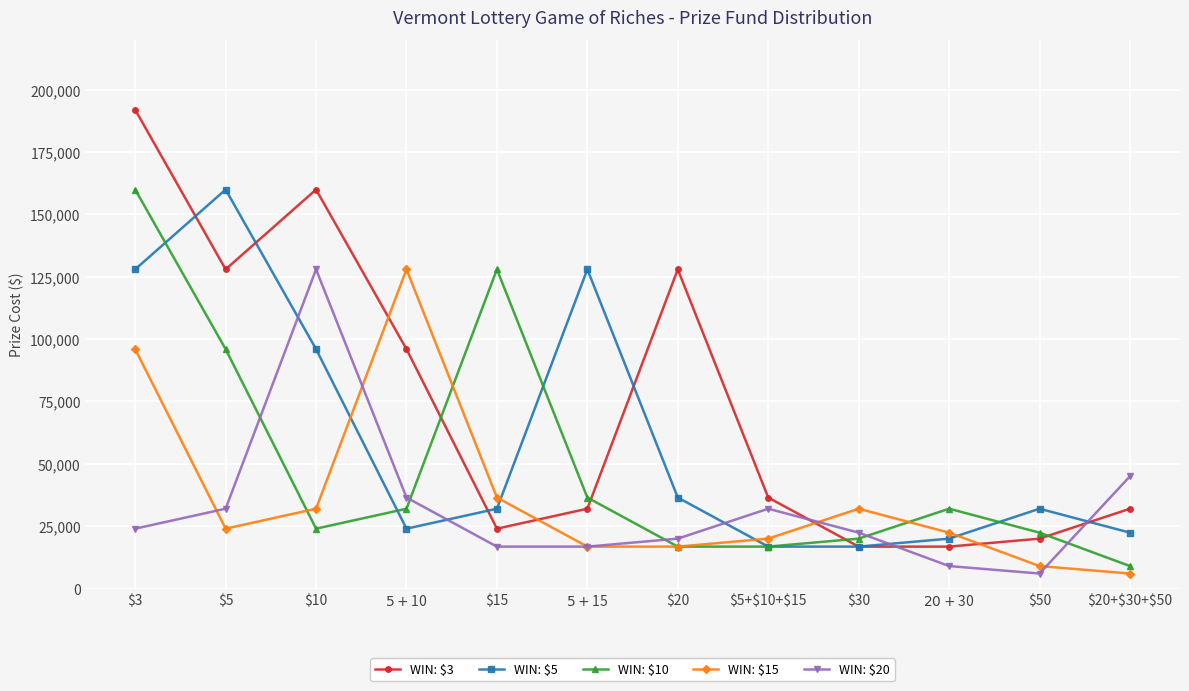

How many distinct data groups are displayed?

5